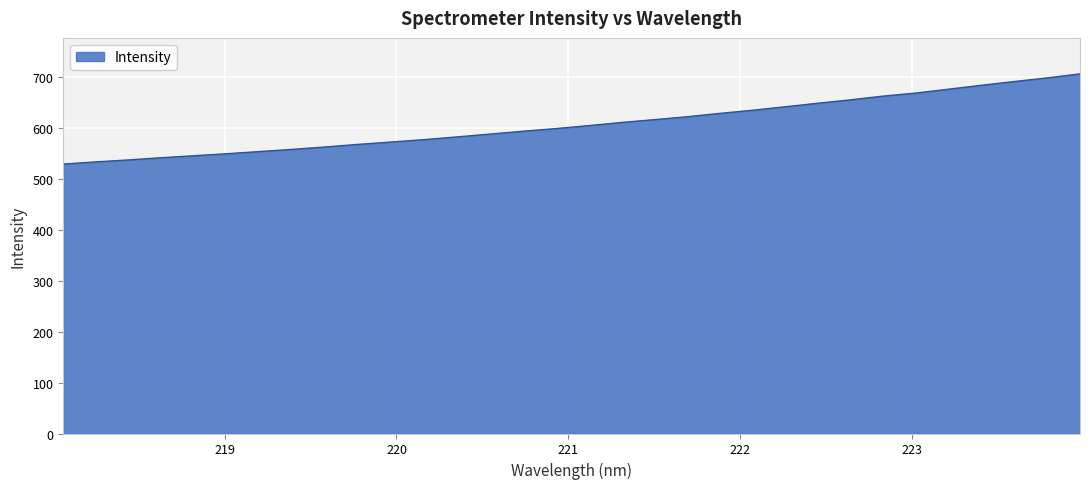

How many lines are shown in the chart?

1